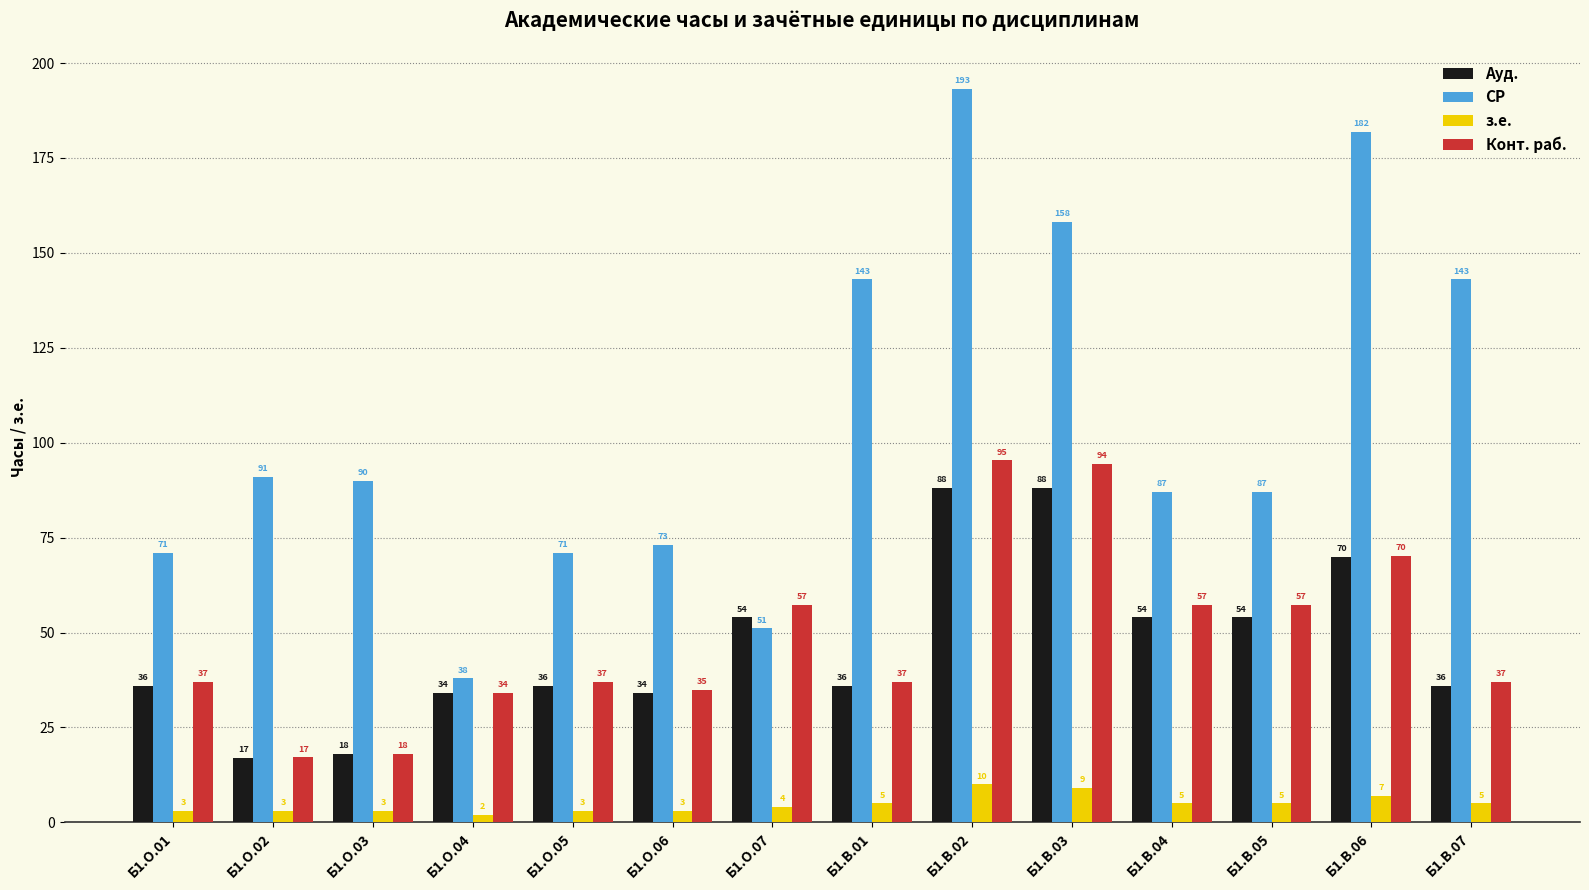

Rank the series at Б1.В.03 from highest to lowest value.

СР, Конт. раб., Ауд., з.е.